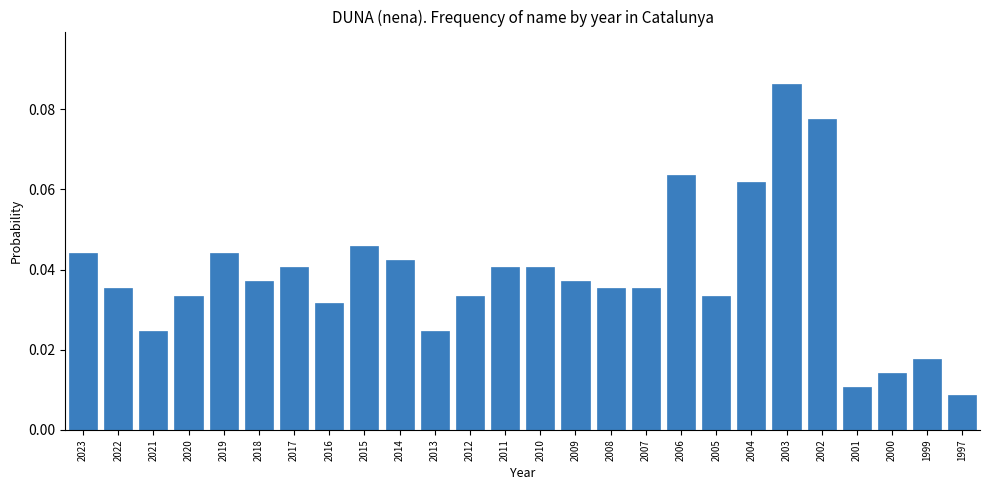

The value at 2010 is 0.1. True or false?

False